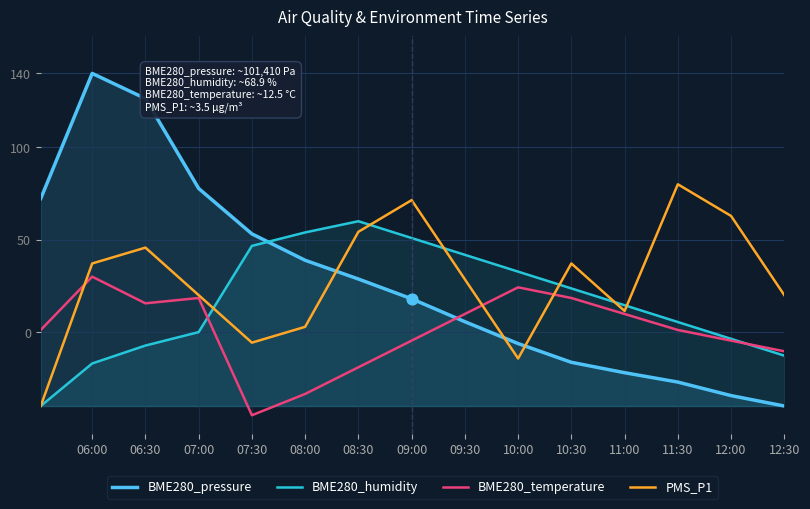

At which category is the sum across all series the highest?

06:00